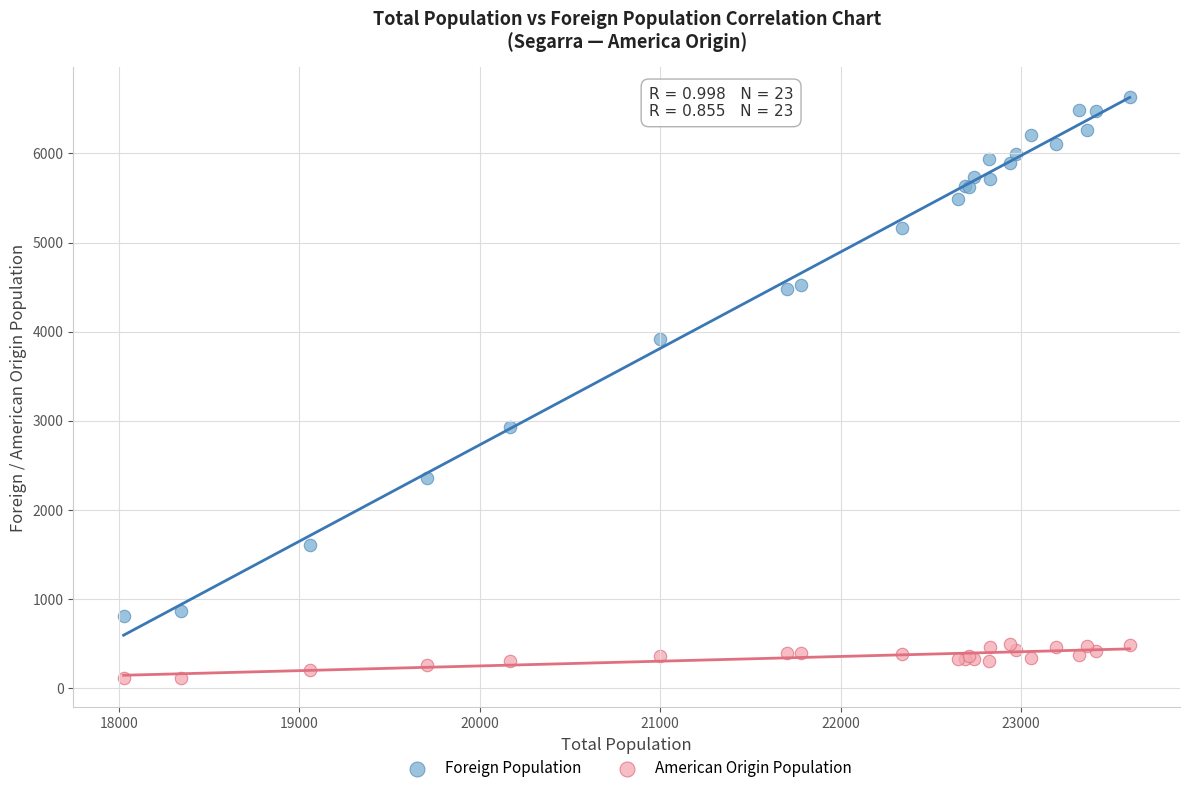

Which series has the largest Y range (max minus min)?

Foreign Population